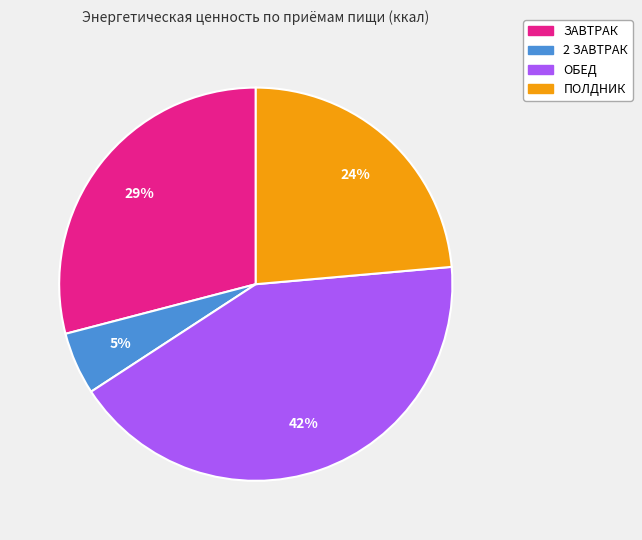

To the nearest percent, what portion does ПОЛДНИК represent?

24%